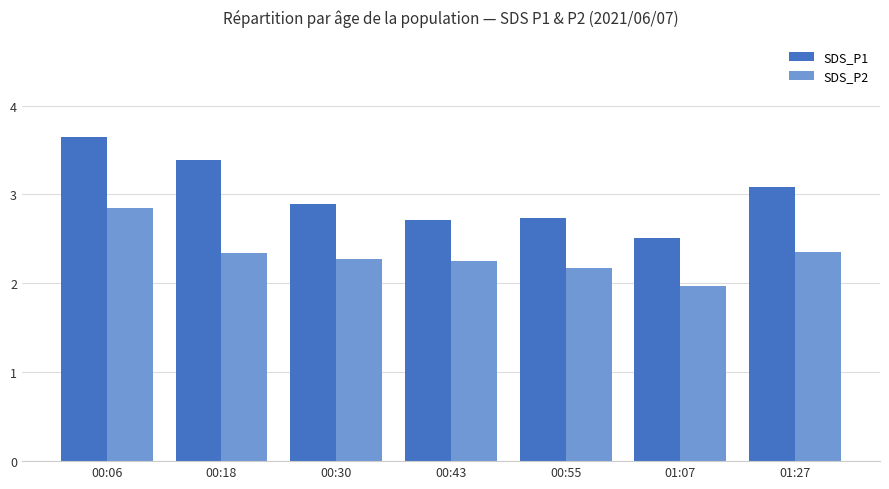

Is it true that SDS_P1 equals 3.4 at 00:18?

True